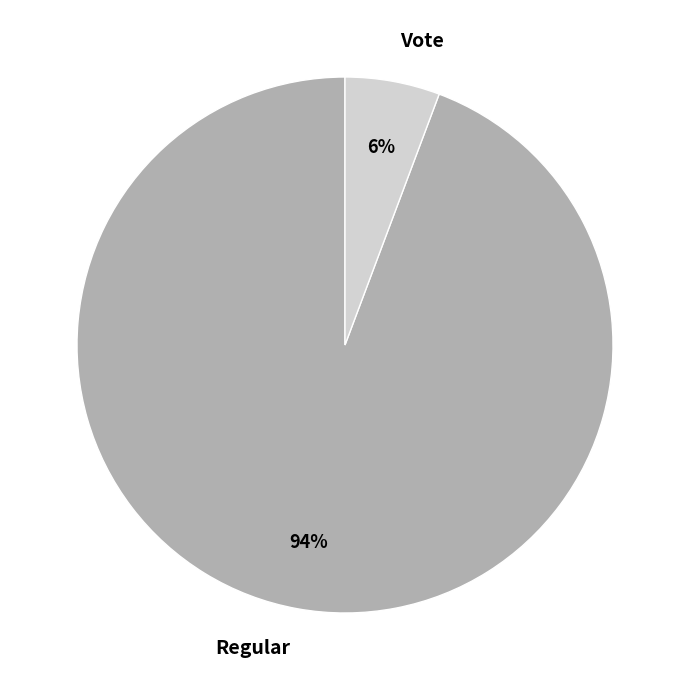

Rank the categories by value from lowest to highest.

Vote, Regular